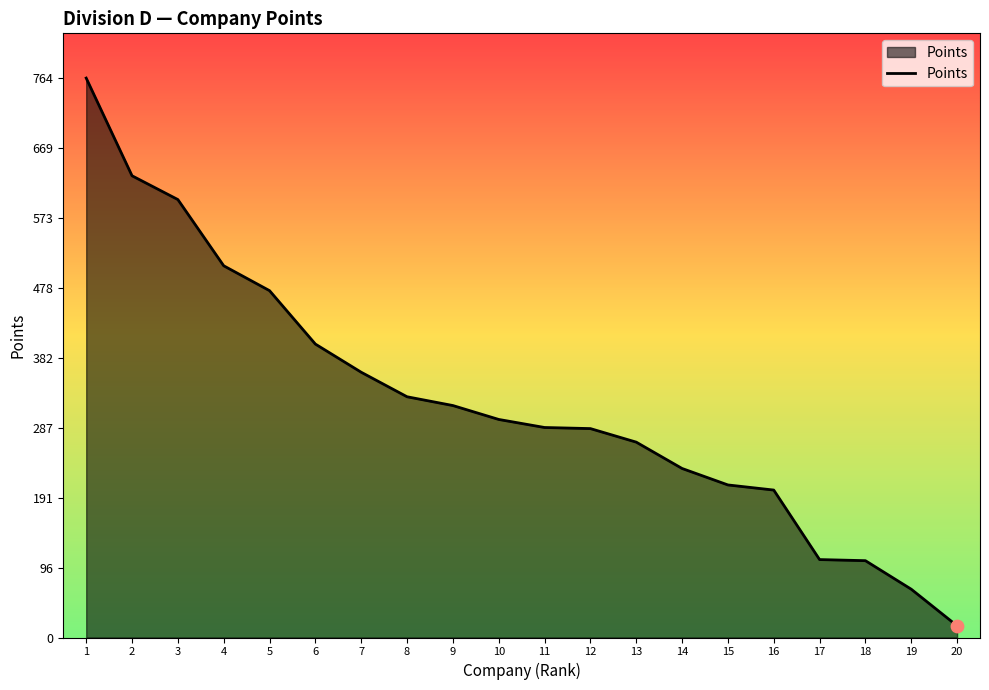

Approximately how many times larger is the value at 13 compared to 4?

0.5